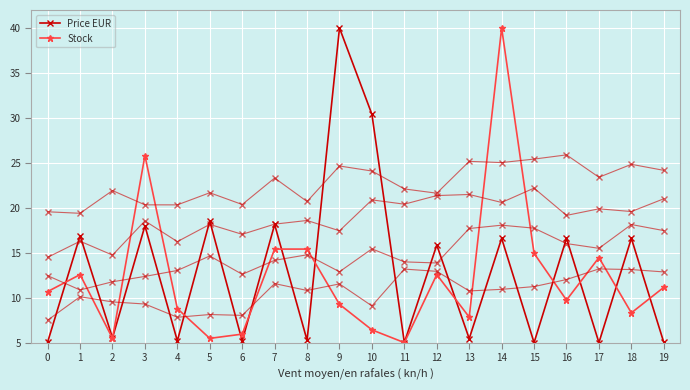

True or false: Price EUR has a value of 5.0 at 19.

True